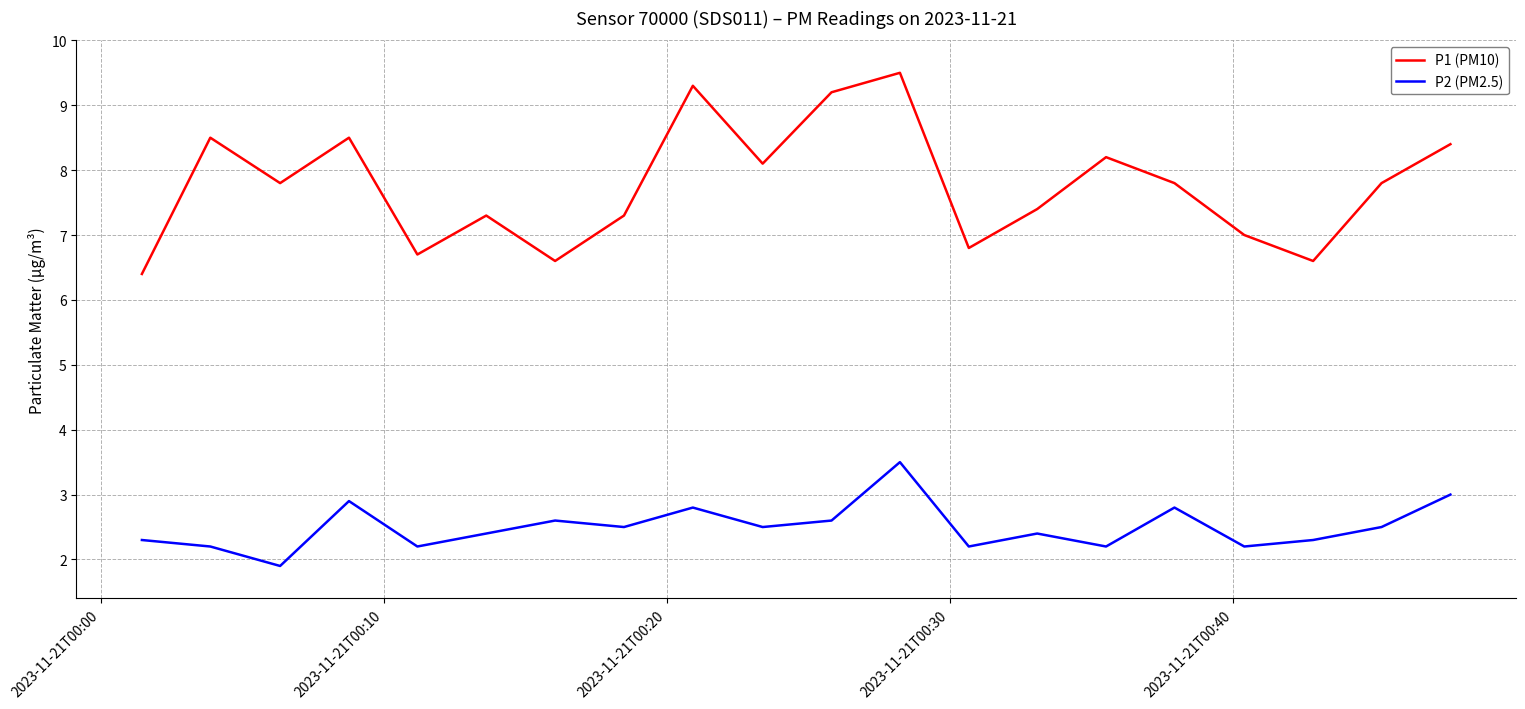

At how many categories does at least one series exceed 6?

20